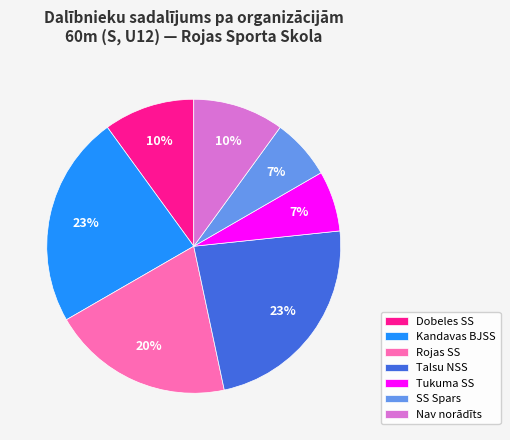

To the nearest percent, what is the average slice percentage?

14%